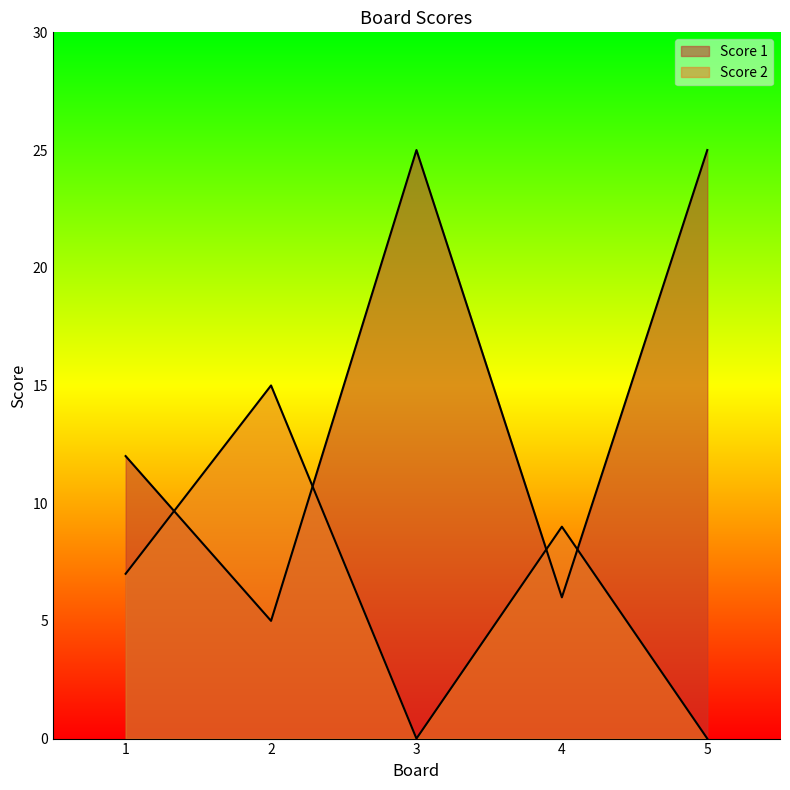

Rank the series at 3 from highest to lowest value.

Score 1, Score 2